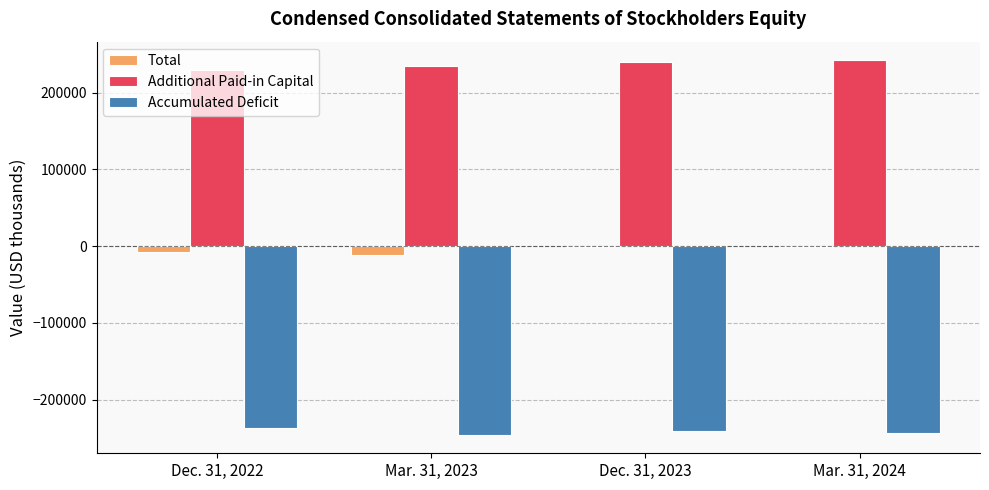

Are the bars grouped side by side (vs. stacked)?

Yes